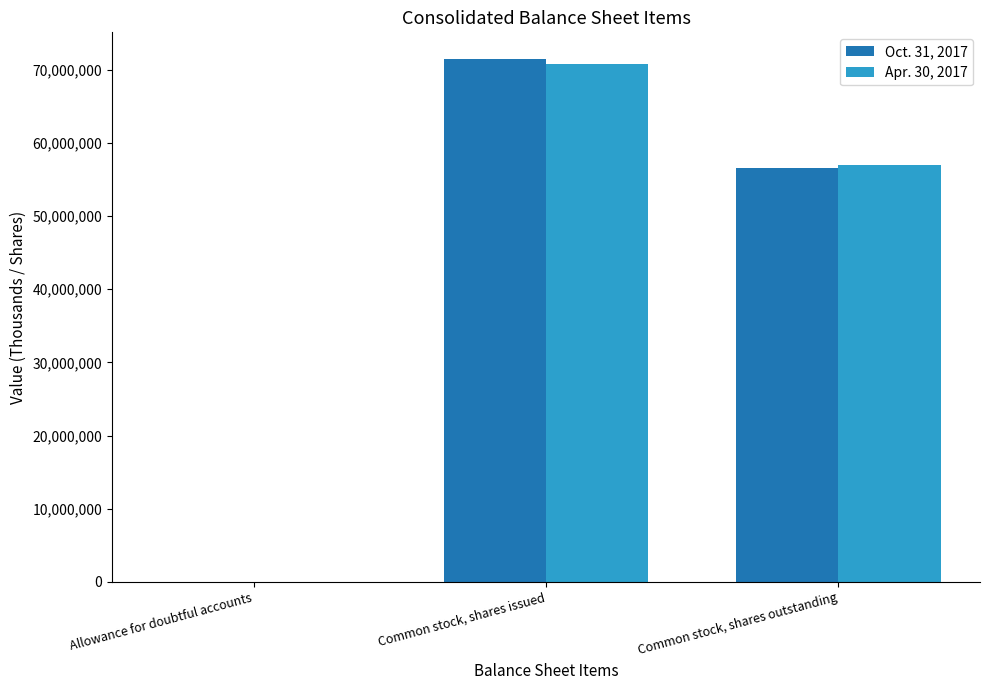

At which label is Oct. 31, 2017 closest to 35772465?

Common stock, shares outstanding